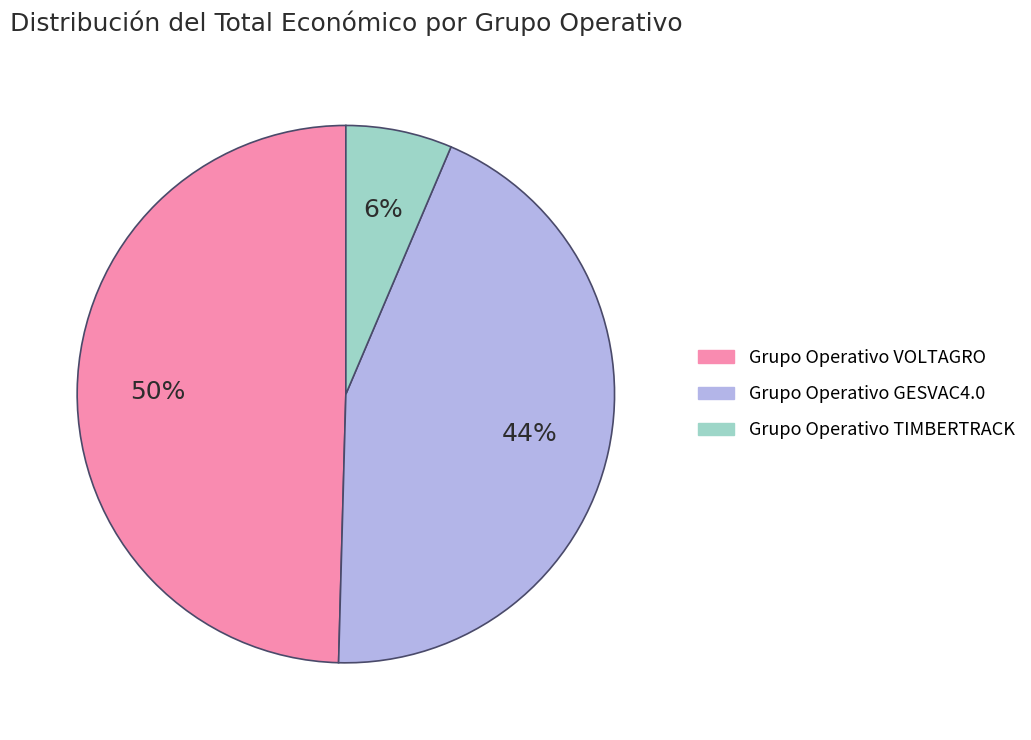

Is there a majority slice in this chart?

No